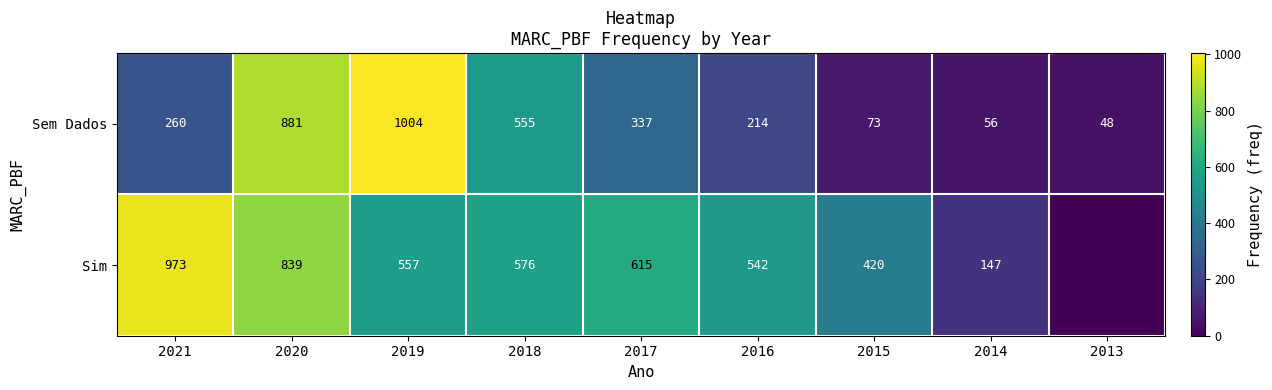

Which category has the highest value in the Sem Dados series?

2019